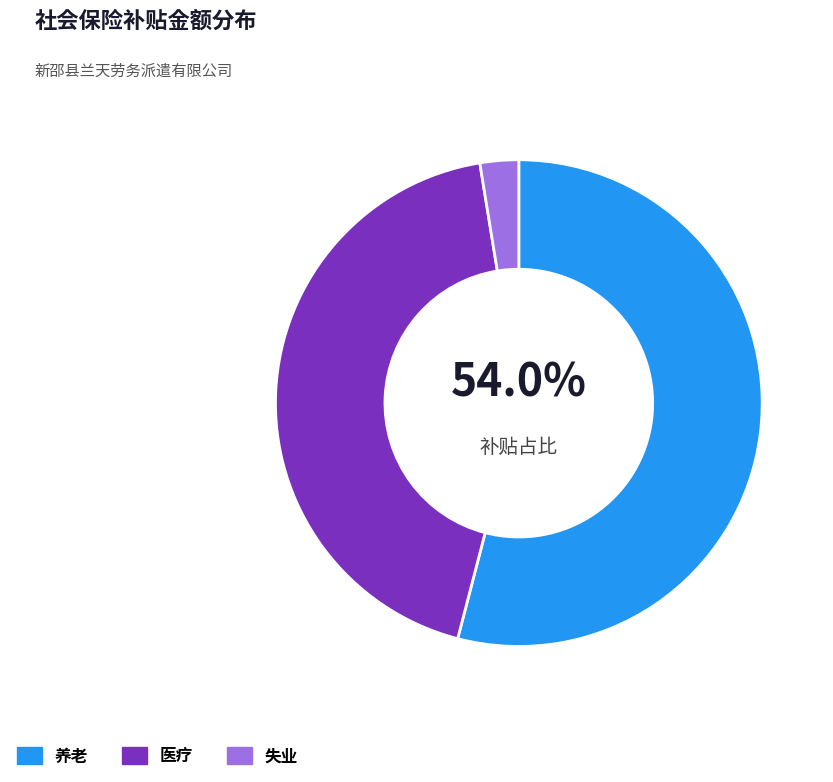

The 失业 slice represents 3% of the pie. True or false?

True